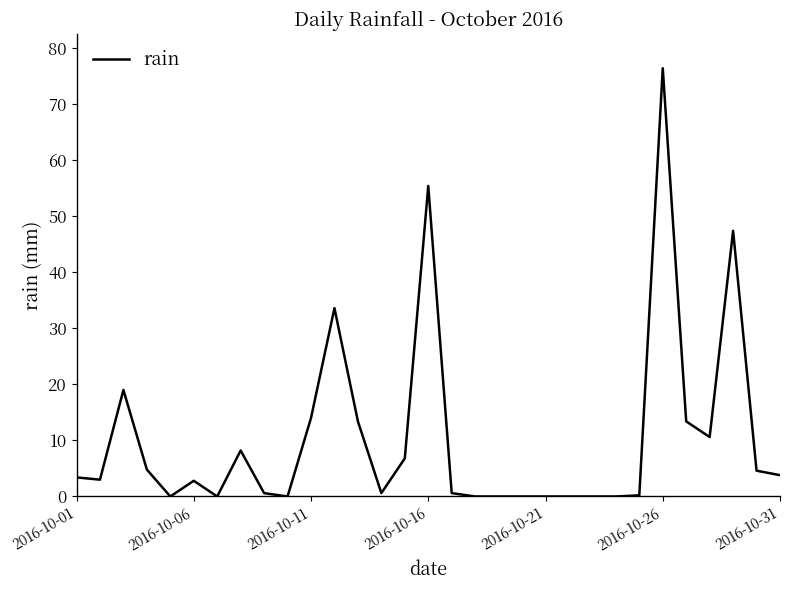

What is the maximum value shown in the chart?

76.4